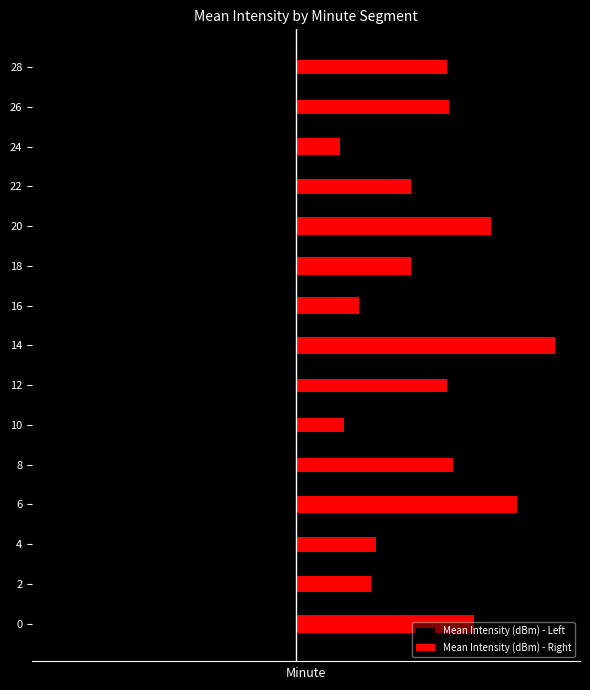

What is the value of the Mean Intensity (dBm) - Left bar at the 14th from the left?

0.4